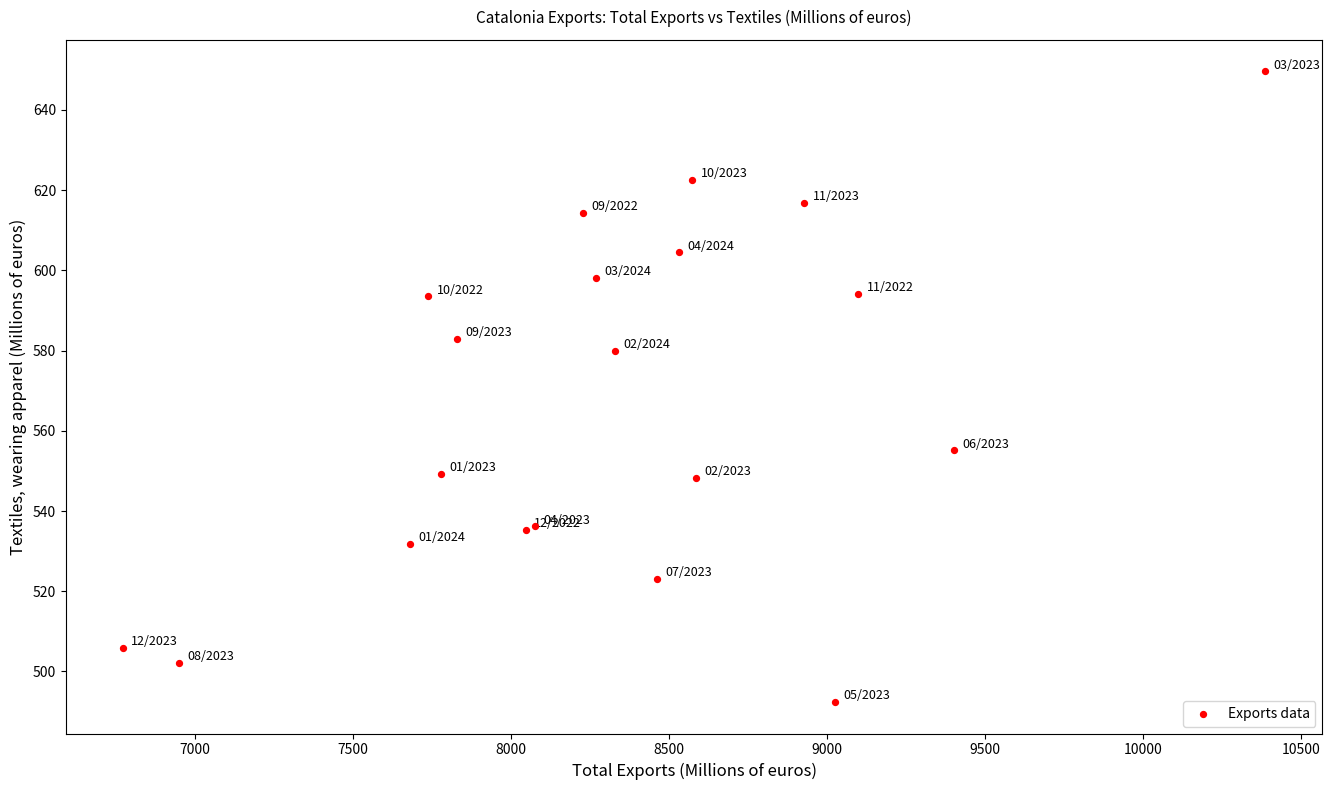

What Y value in the scatter plot is closest to 571?

579.9